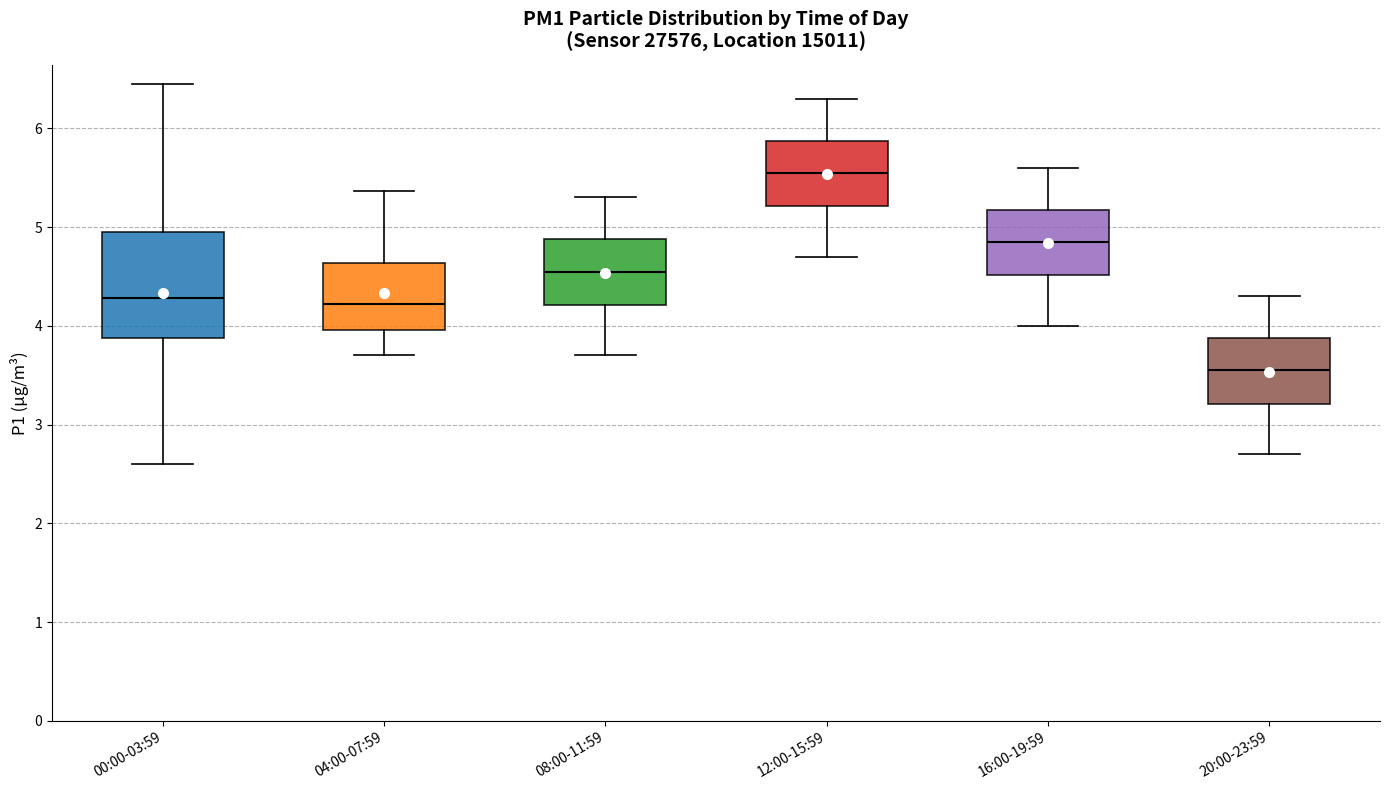

Which box has the highest median line?

12:00-15:59